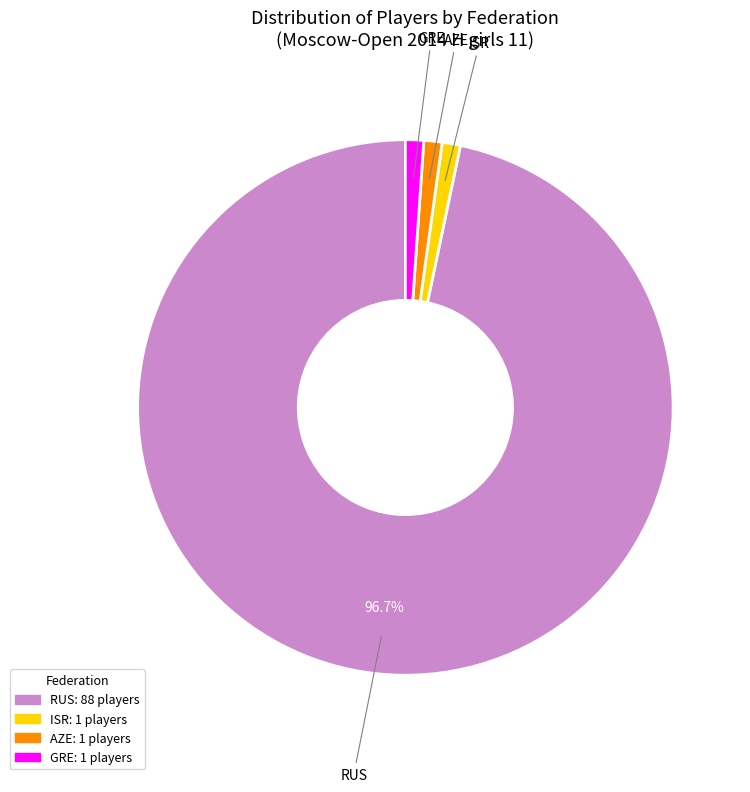

Combined, do RUS and ISR account for over 50%?

Yes